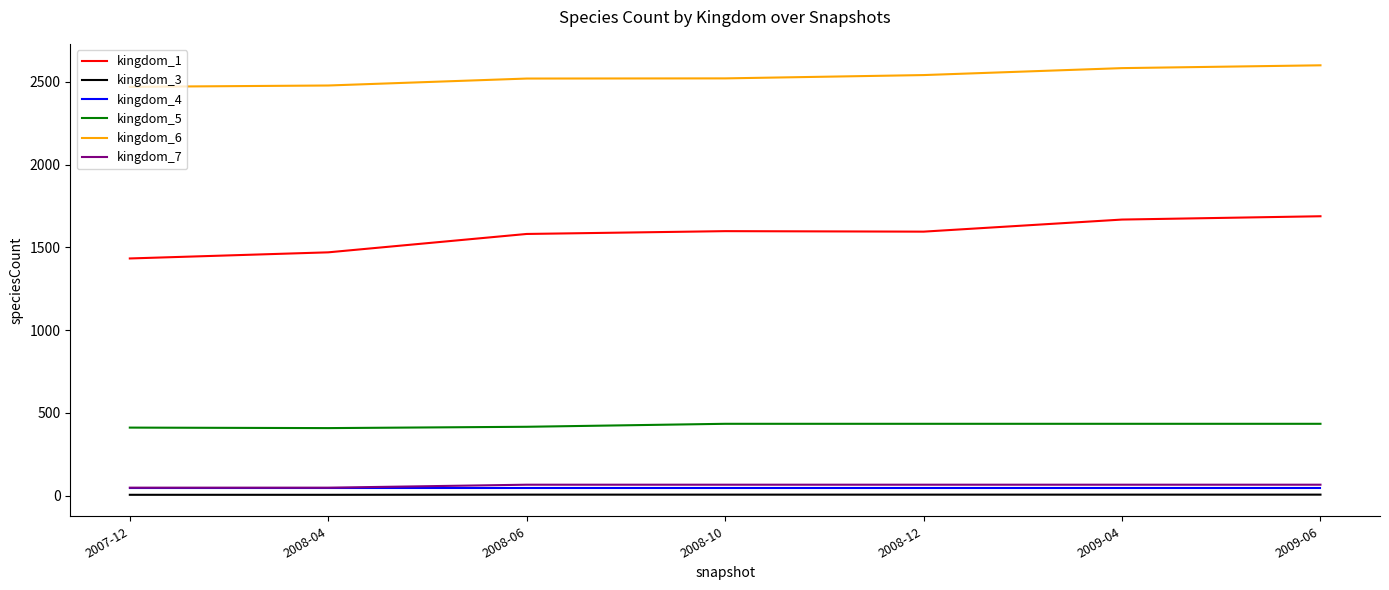

Does the chart have visible grid lines?

No